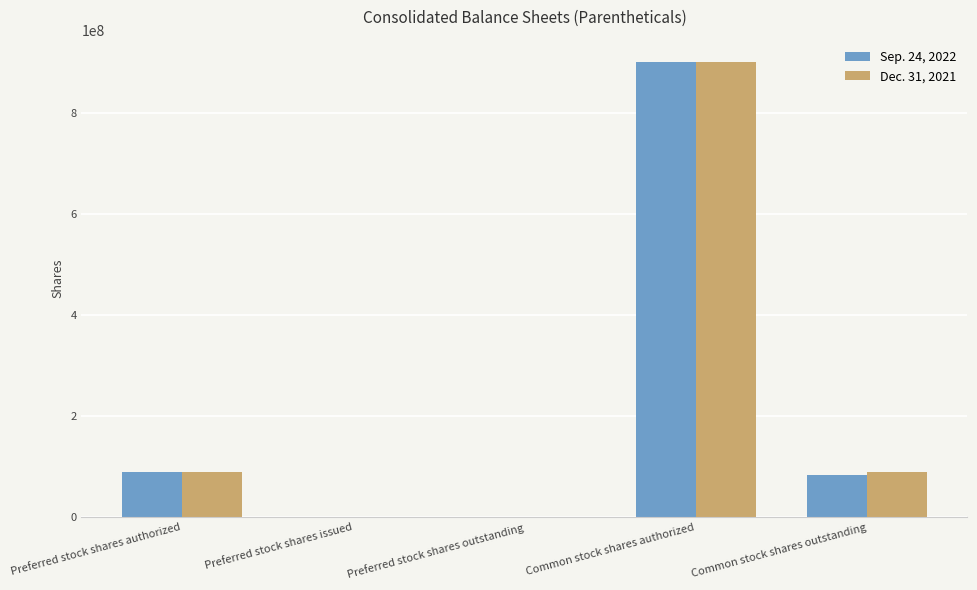

At which label is Sep. 24, 2022 closest to 450000000?

Preferred stock shares authorized